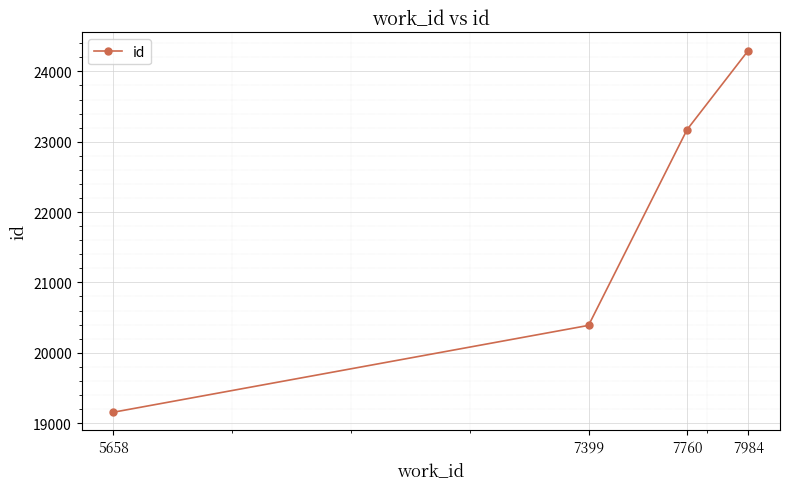

Which has a higher value, 5658 or 7399?

7399